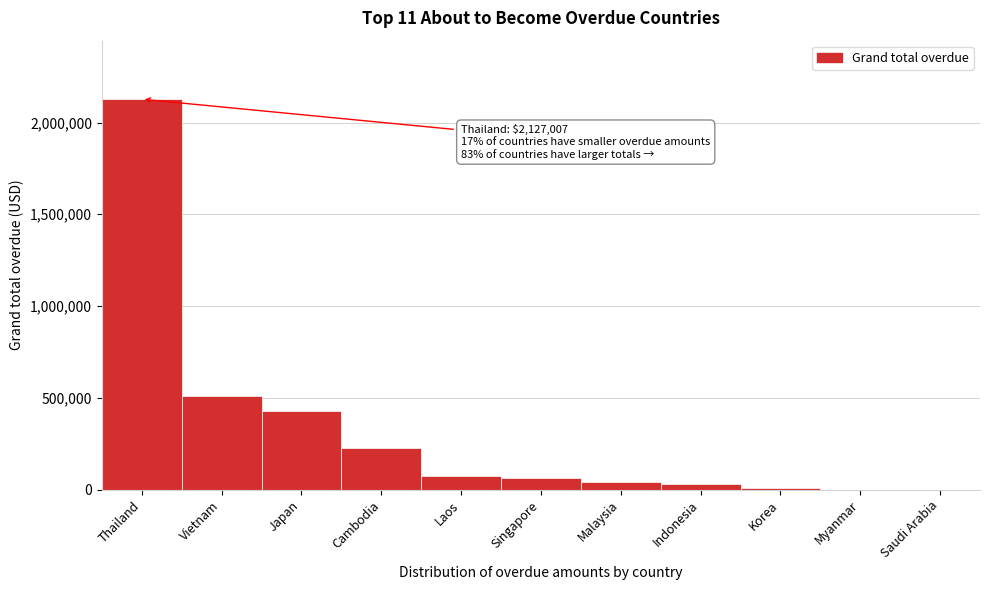

Is it true that the value at Japan is 430624.8?

True